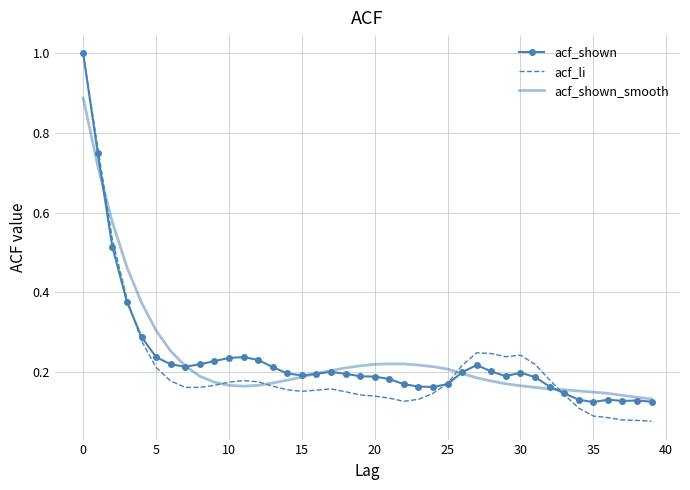

What is the maximum value shown in the chart?

1.0